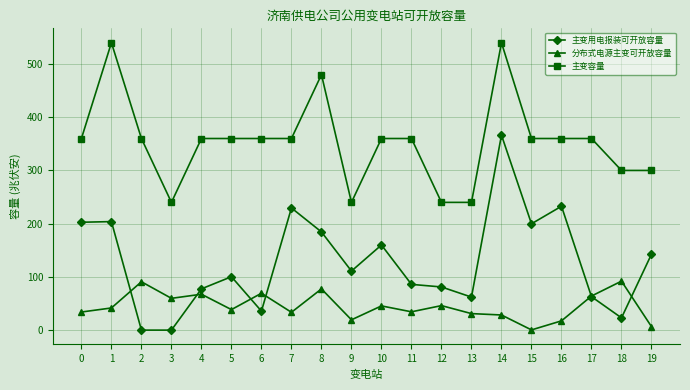

Where is the first local minimum for 主变容量?

3